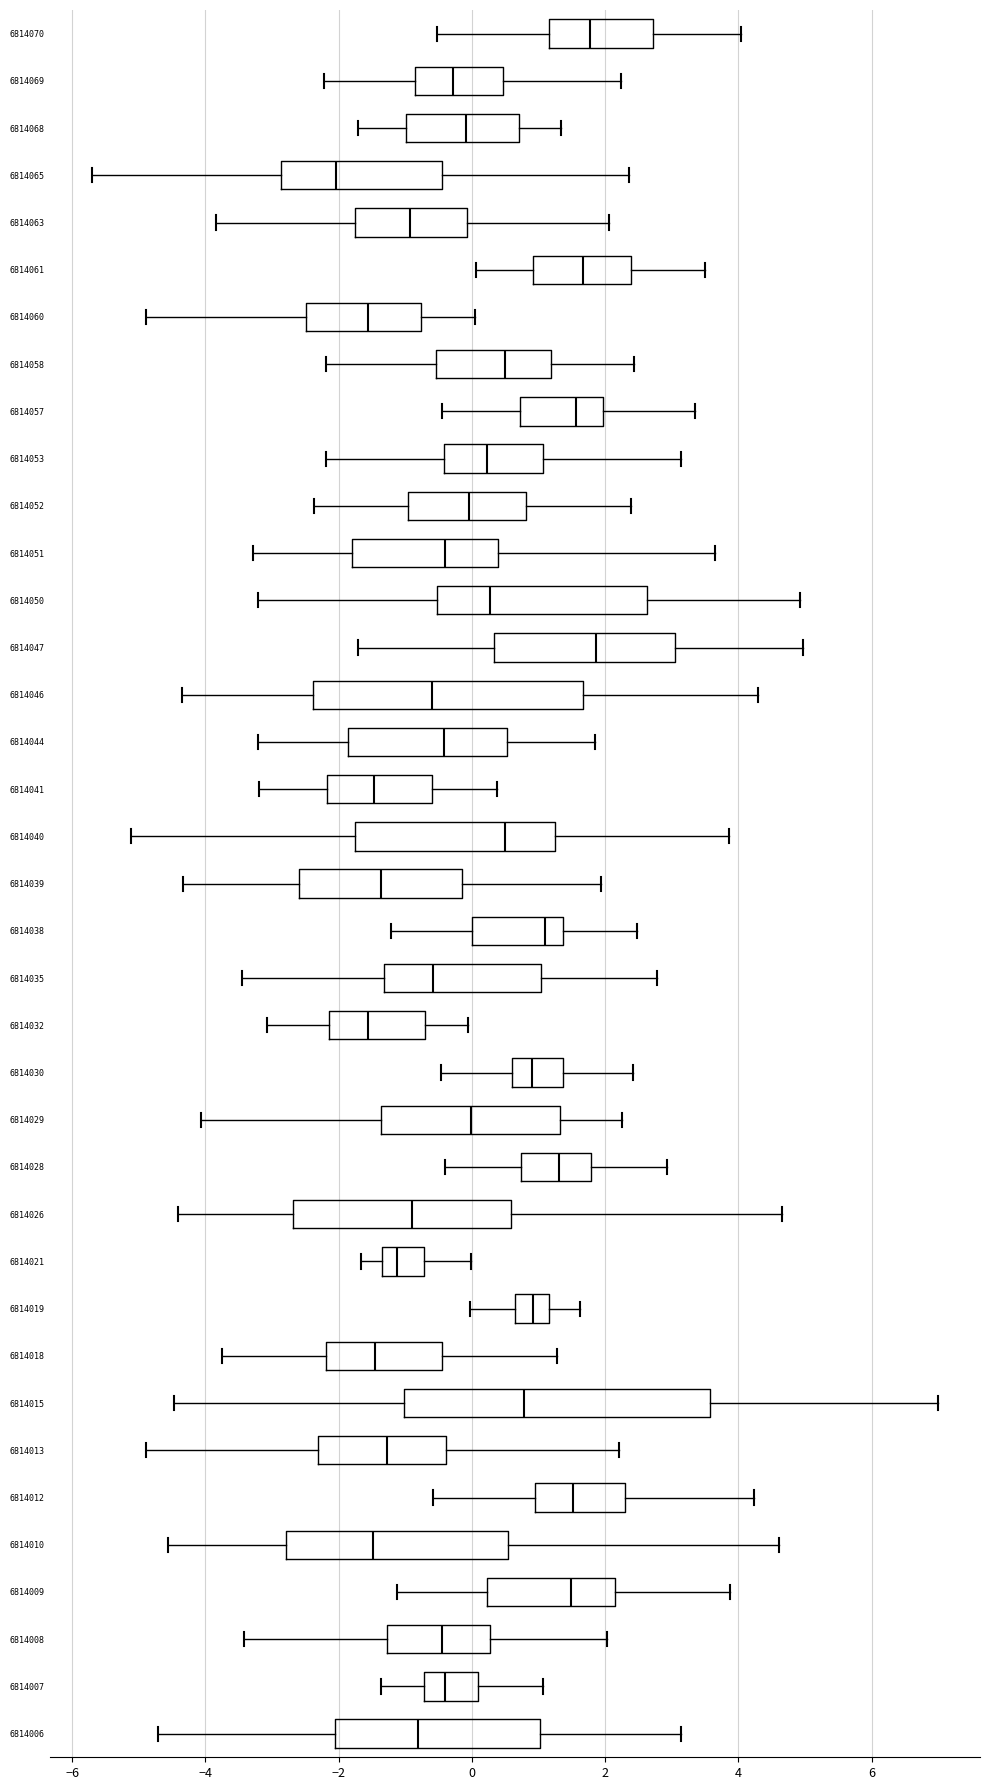

Where does the left whisker of the box at y = 6814052 end on the x-axis? The values are not printed on the chart, so give them approximately, as read against the axis.

-2.4